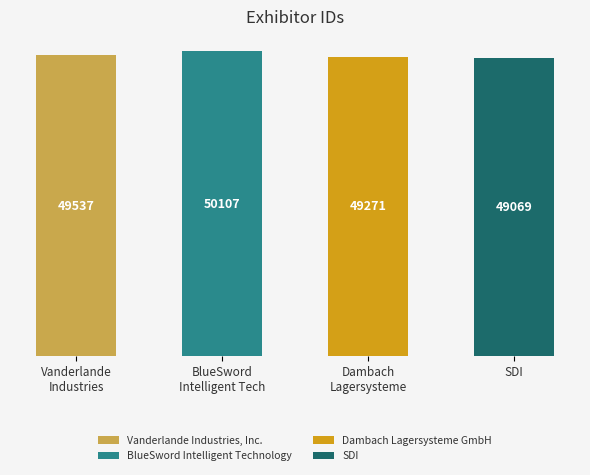

List the labels in order of value, smallest first.

SDI, Dambach Lagersysteme GmbH, Vanderlande Industries, Inc., BlueSword Intelligent Technology